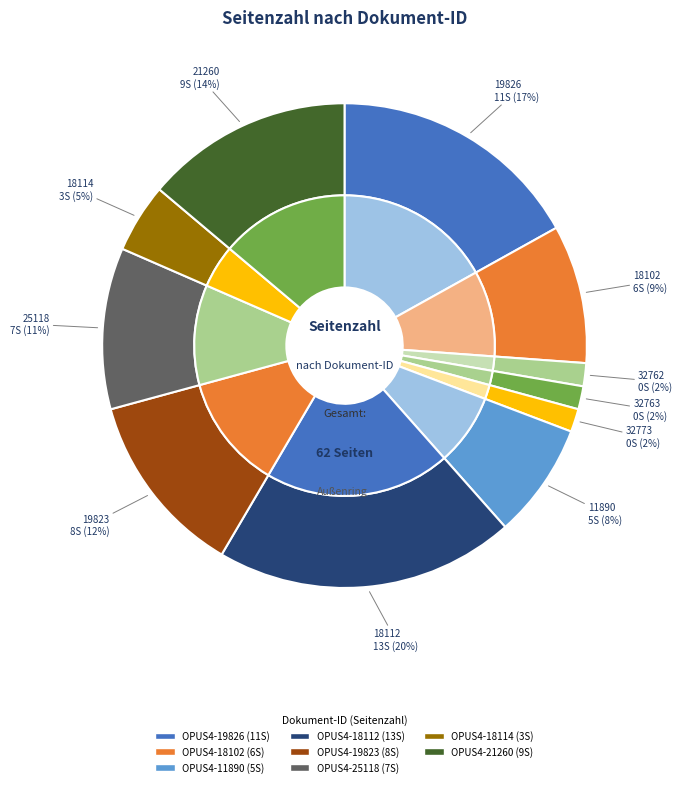

To the nearest percent, what is the average slice percentage?

9%